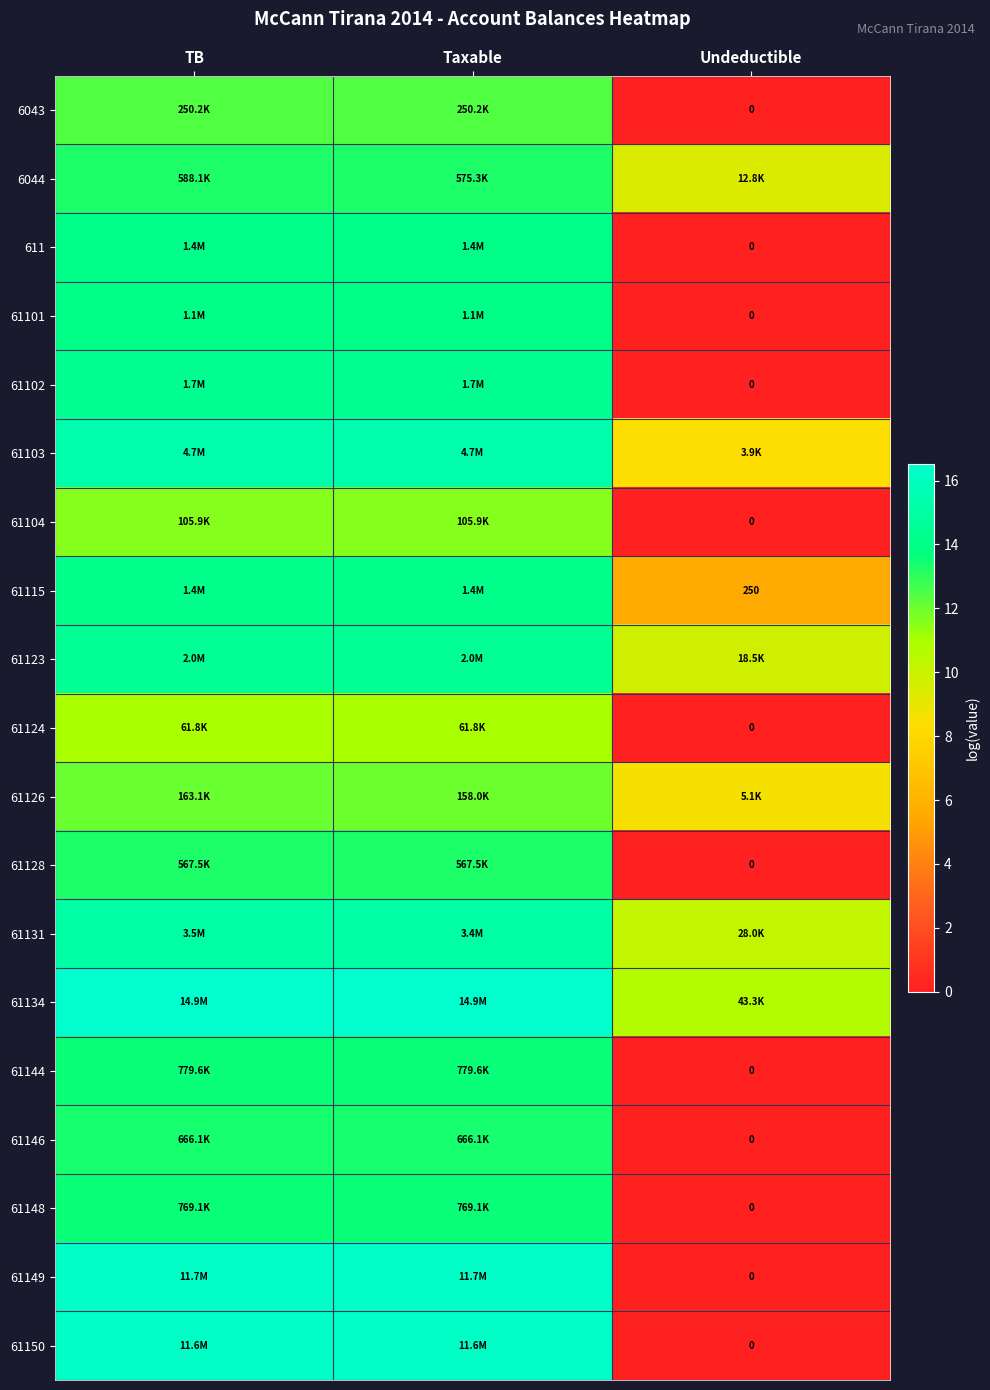

Which category has the highest value in the 61144 series?

TB